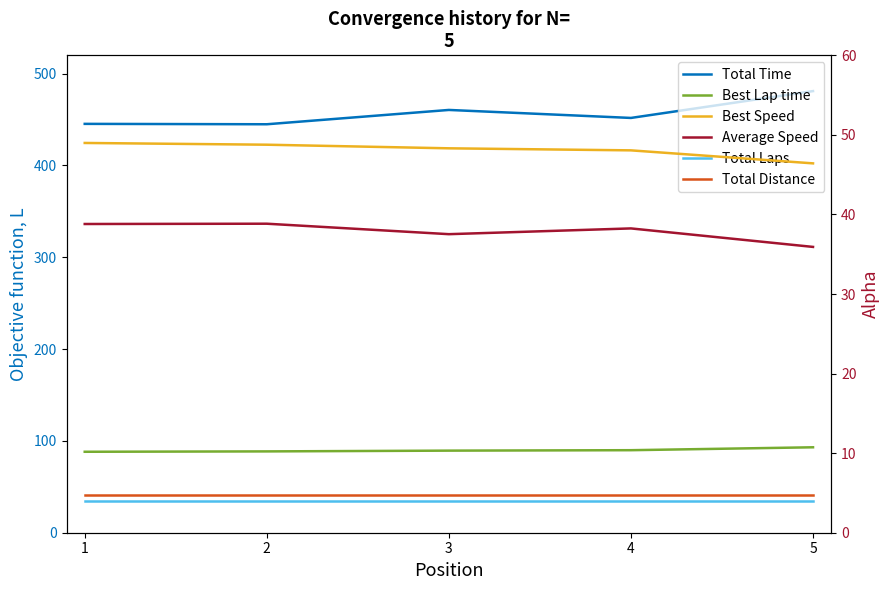

True or false: Best Speed and Total Time intersect in this chart.

False